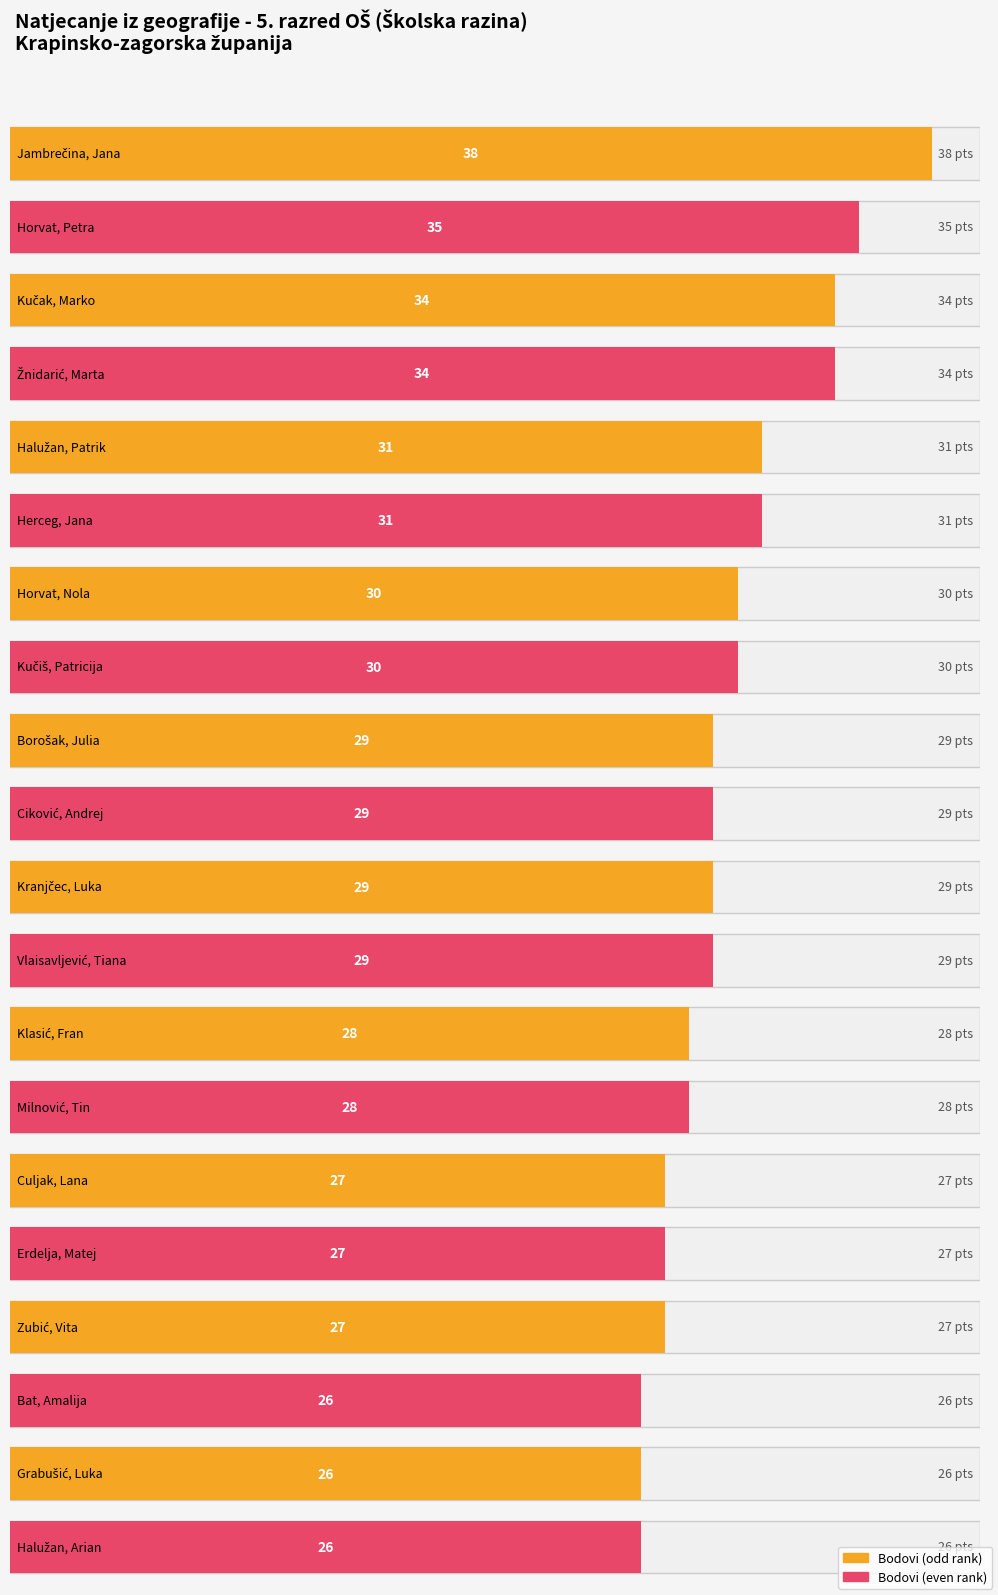

What is the label of the 14th bar from the left?

Milnović, Tin